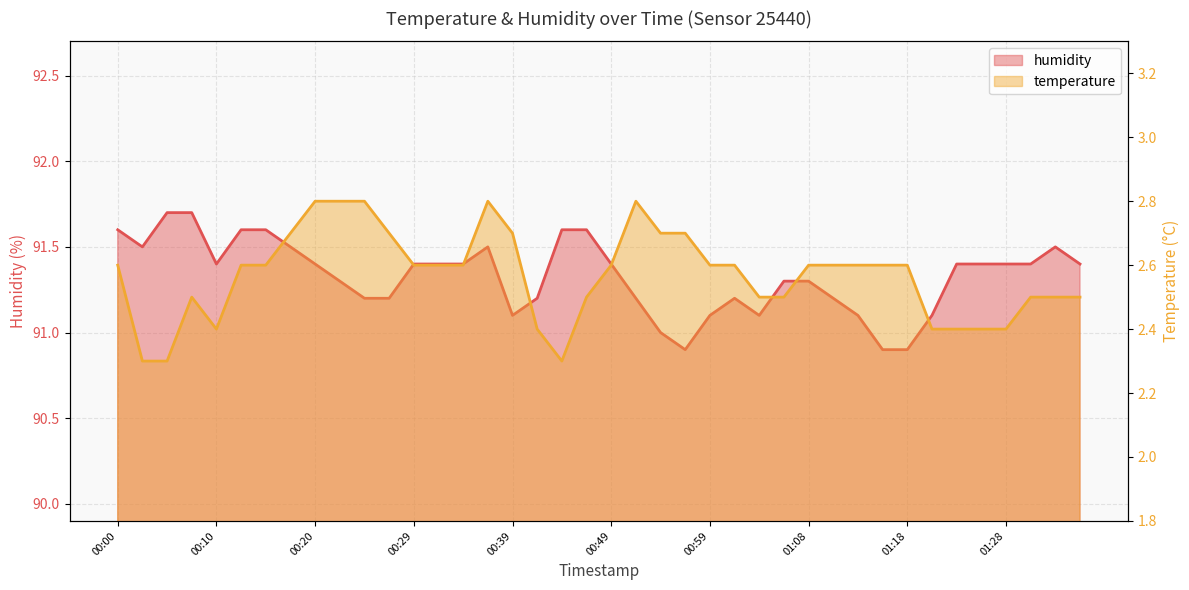

True or false: humidity has more than 0 points higher than both neighbors.

True